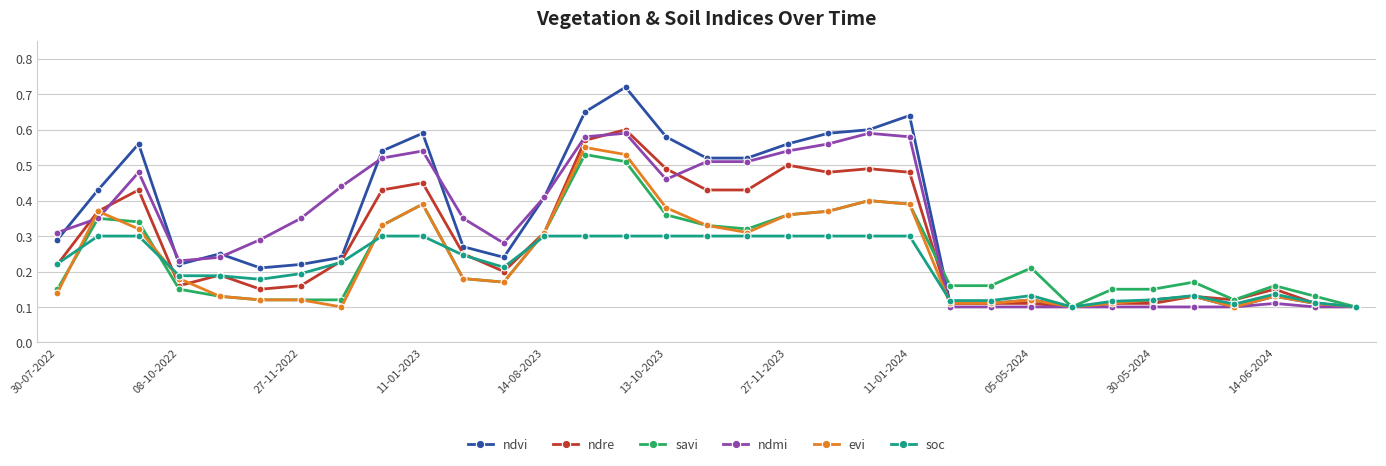

Is this an area chart (filled region under the line)?

No